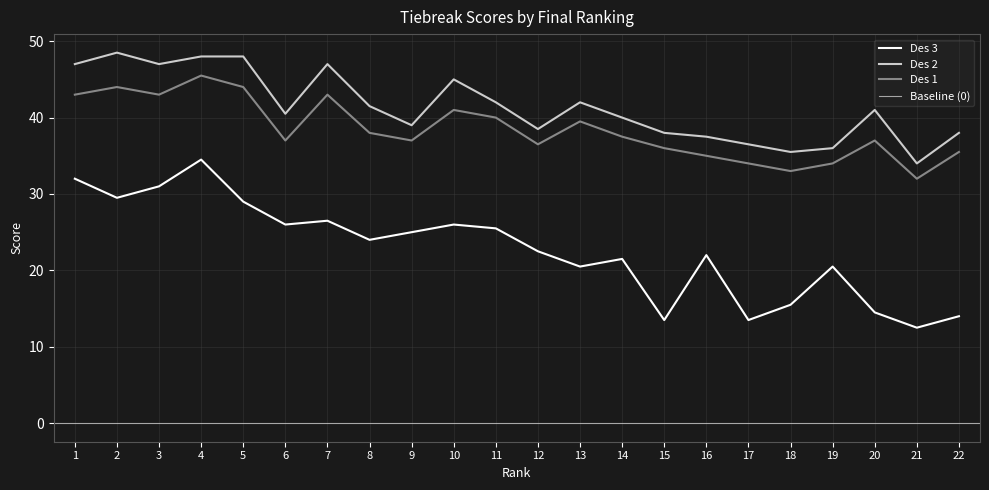

How many values in the Des 2 series are below 41?

11